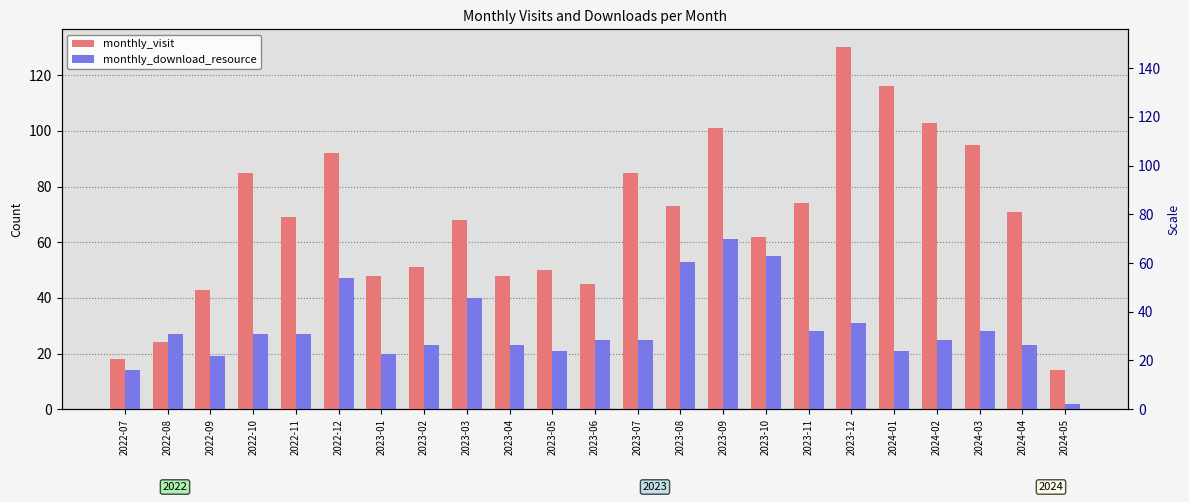

What is the difference between the monthly_download_resource values at 2023-04 and 2024-01?

2